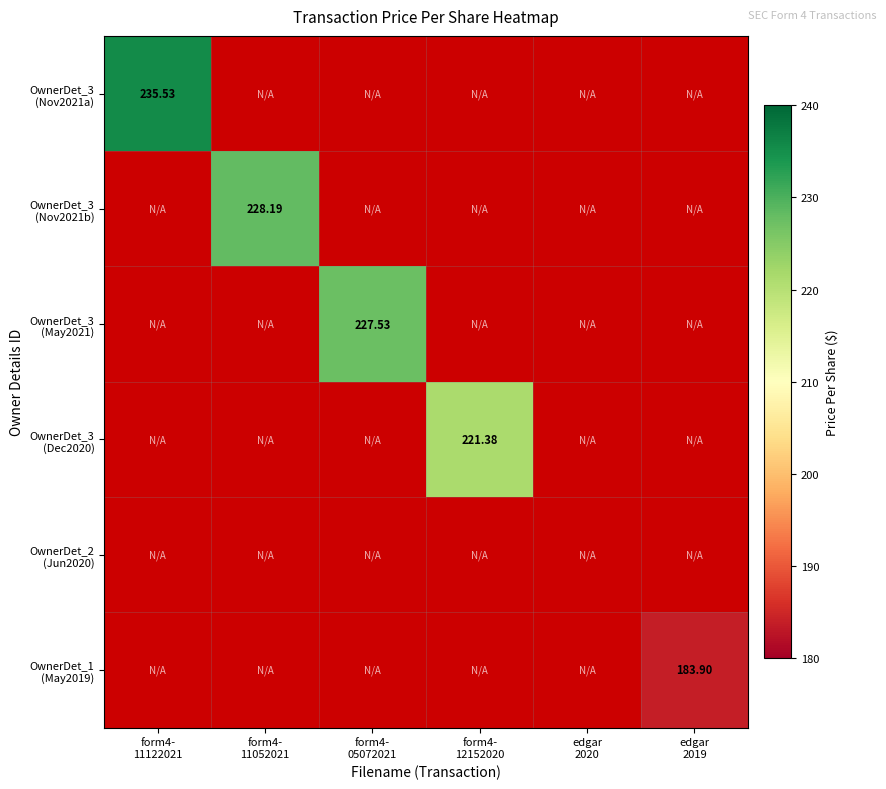

What is the minimum value shown in the chart?

183.9